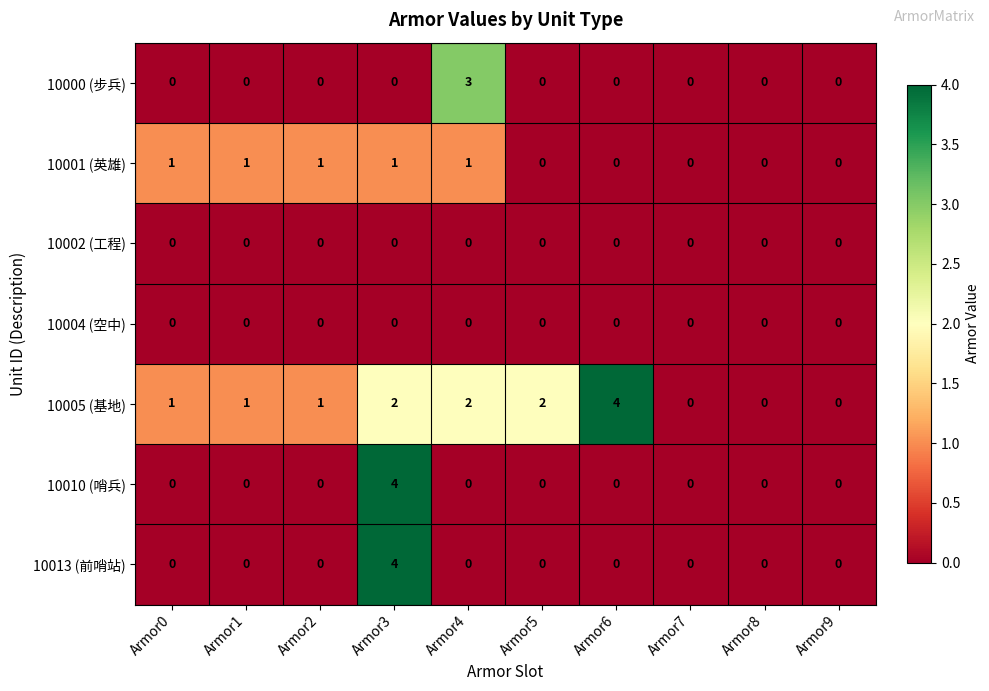

What is the sum of all 10001 (英雄) values?

5